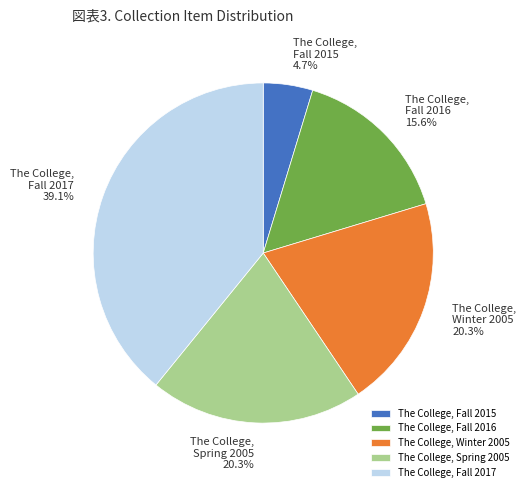

What is the ratio of the value at The College, Fall 2016 to the value at The College, Fall 2017?

0.4